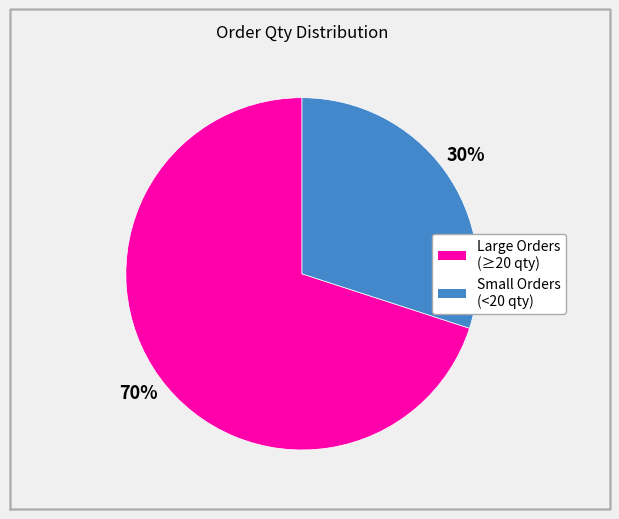

To the nearest percent, what is the difference between the largest and smallest slice percentages?

40%